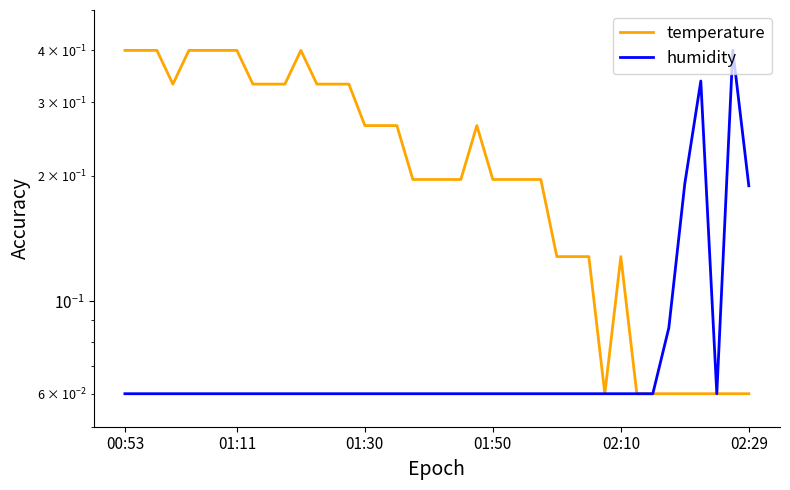

What is the value of the humidity point at the 2nd from the left?

0.1